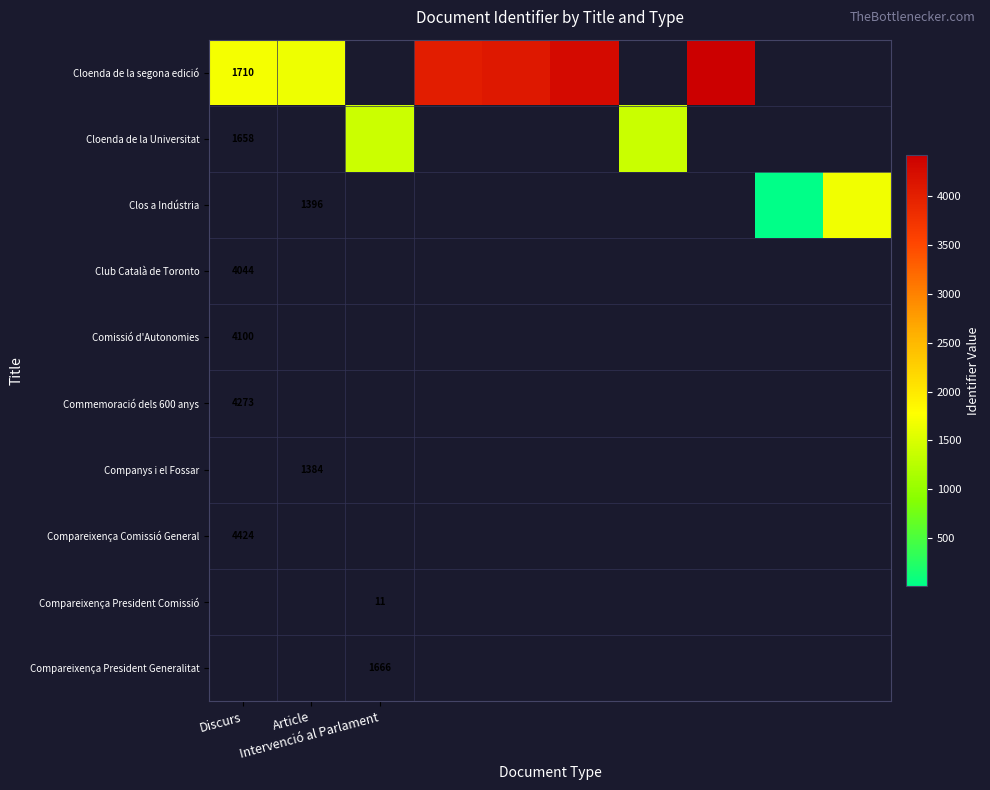

At how many categories does at least one series exceed 2204?

4